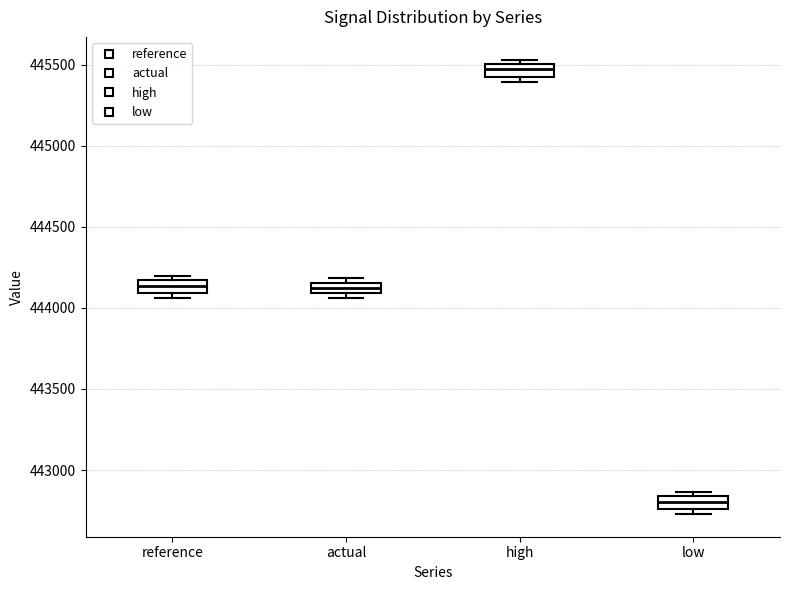

Which box's median line is the highest?

high